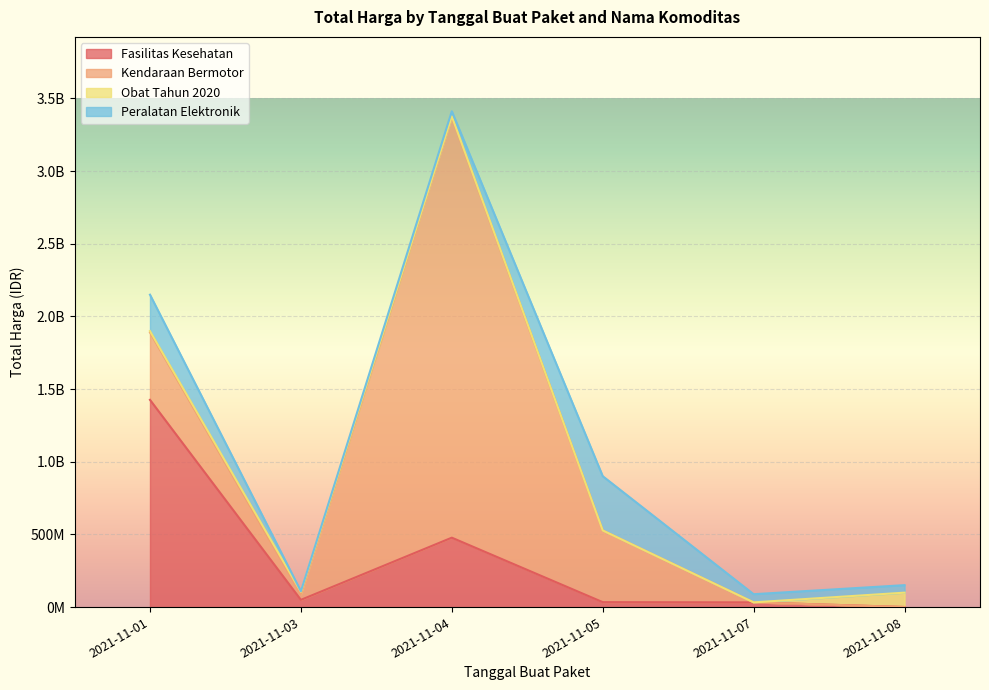

How many values in the Fasilitas Kesehatan series are below 49730040?

3